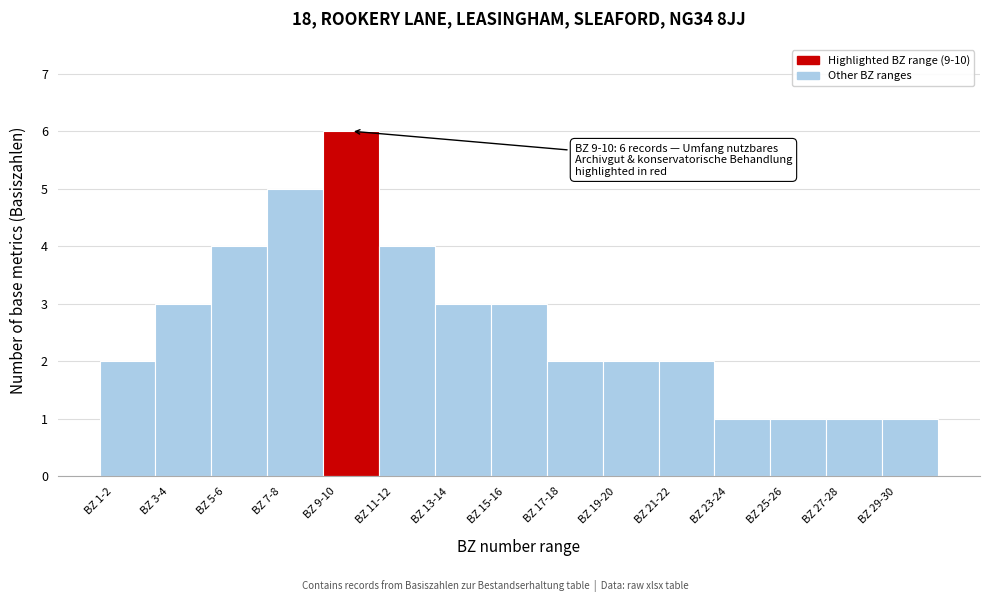

Reading right to left, list all the values displayed in this chart.

BZ 29-30=1	BZ 27-28=1	BZ 25-26=1	BZ 23-24=1	BZ 21-22=2	BZ 19-20=2	BZ 17-18=2	BZ 15-16=3	BZ 13-14=3	BZ 11-12=4	BZ 9-10=6	BZ 7-8=5	BZ 5-6=4	BZ 3-4=3	BZ 1-2=2